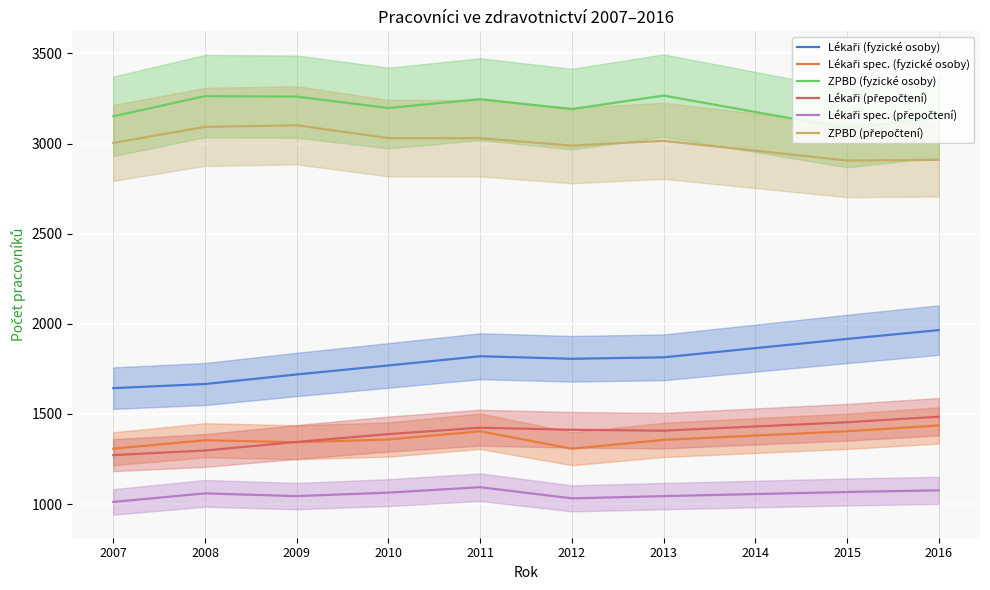

True or false: ZPBD (fyzické osoby) and ZPBD (přepočtení) cross at least once.

False